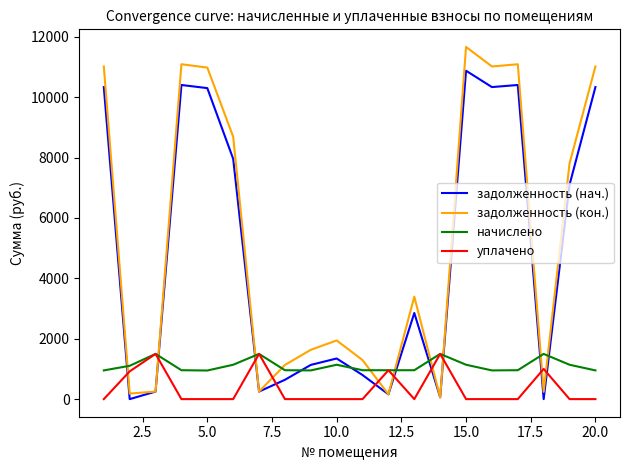

What is the greatest value displayed?

11666.1